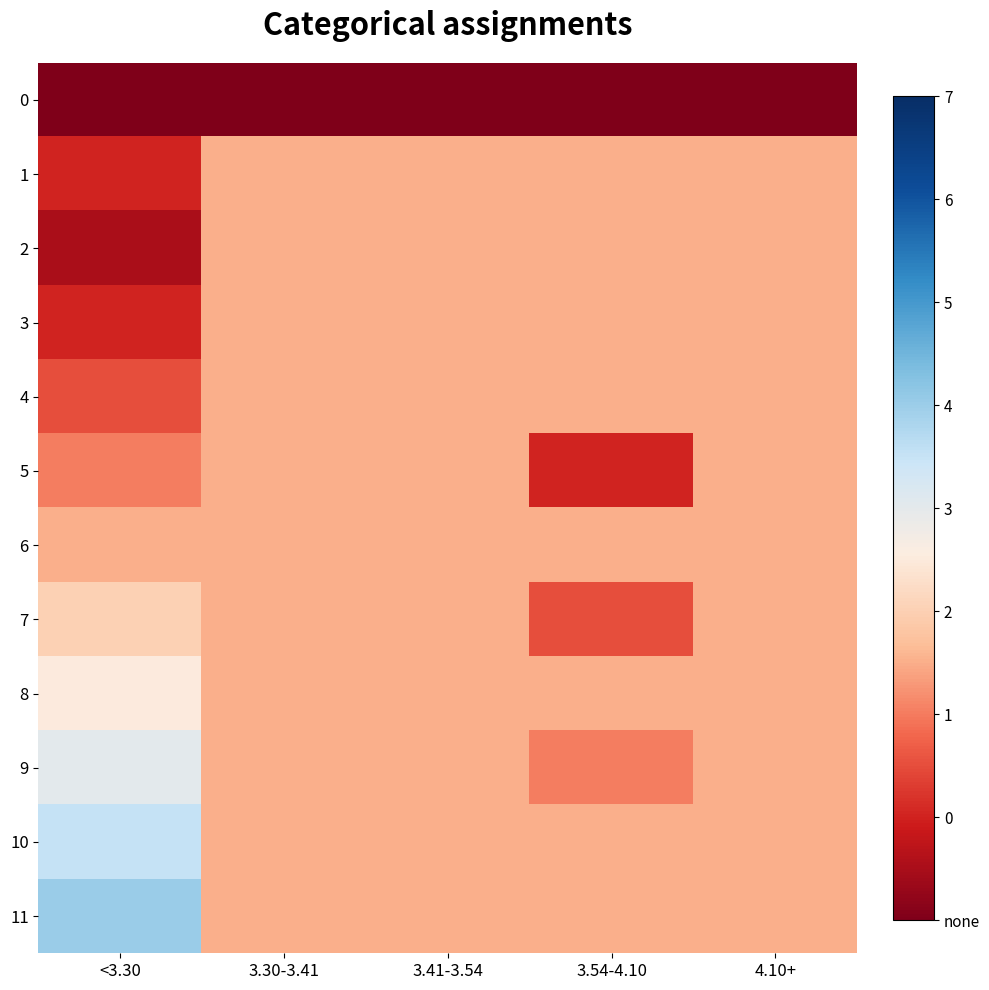

Rank the series at <3.30 from lowest to highest value.

0, 2, 1, 3, 4, 5, 6, 7, 8, 9, 10, 11